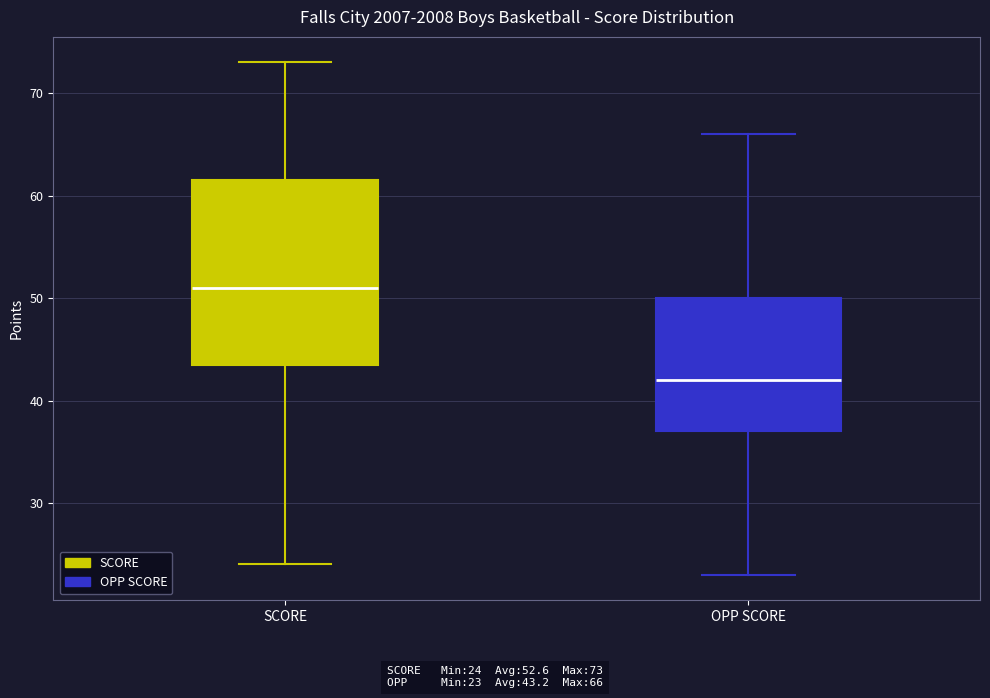

Which box is the tallest, from its lower edge to its upper edge?

SCORE